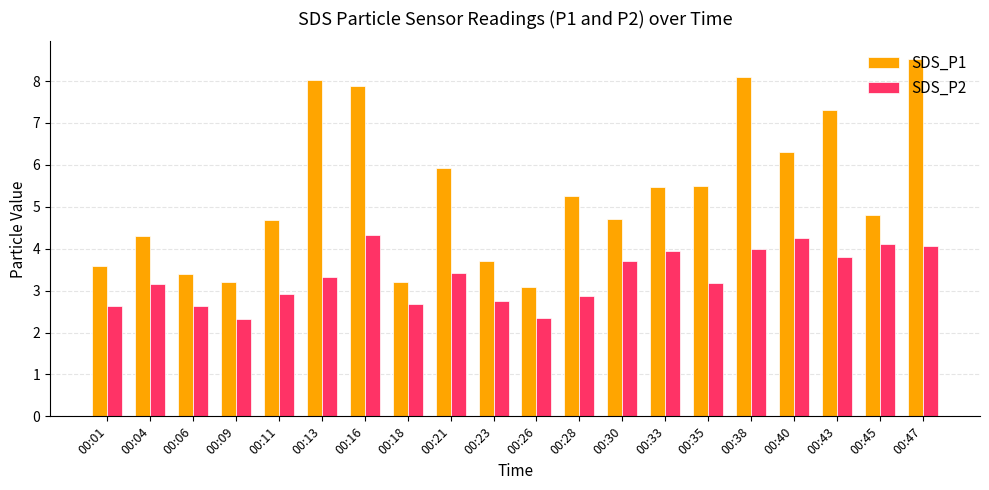

The value of SDS_P1 at 00:40 is 9.6. True or false?

False